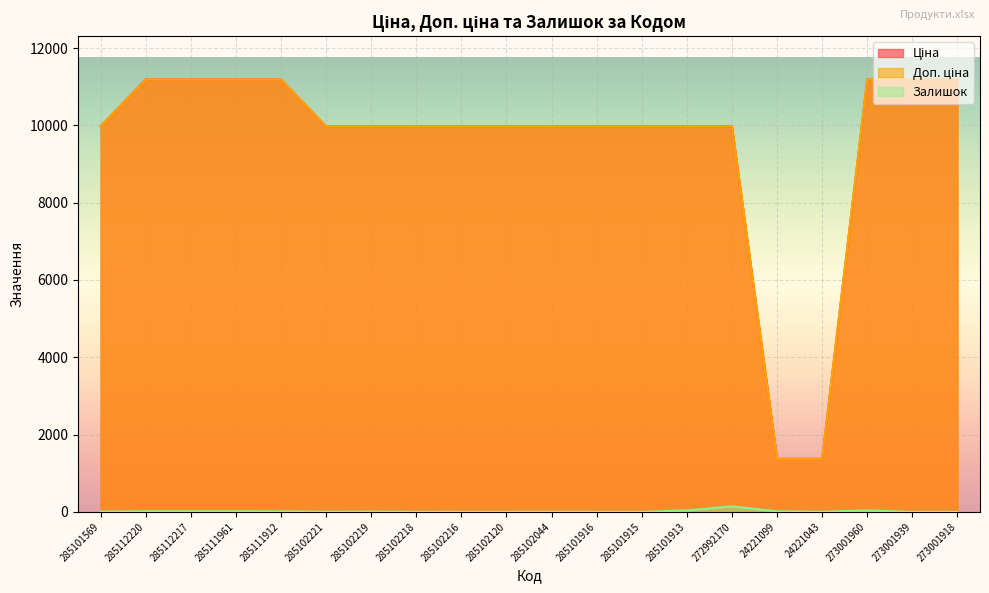

What is the average value of the Доп. ціна series?

9539.6